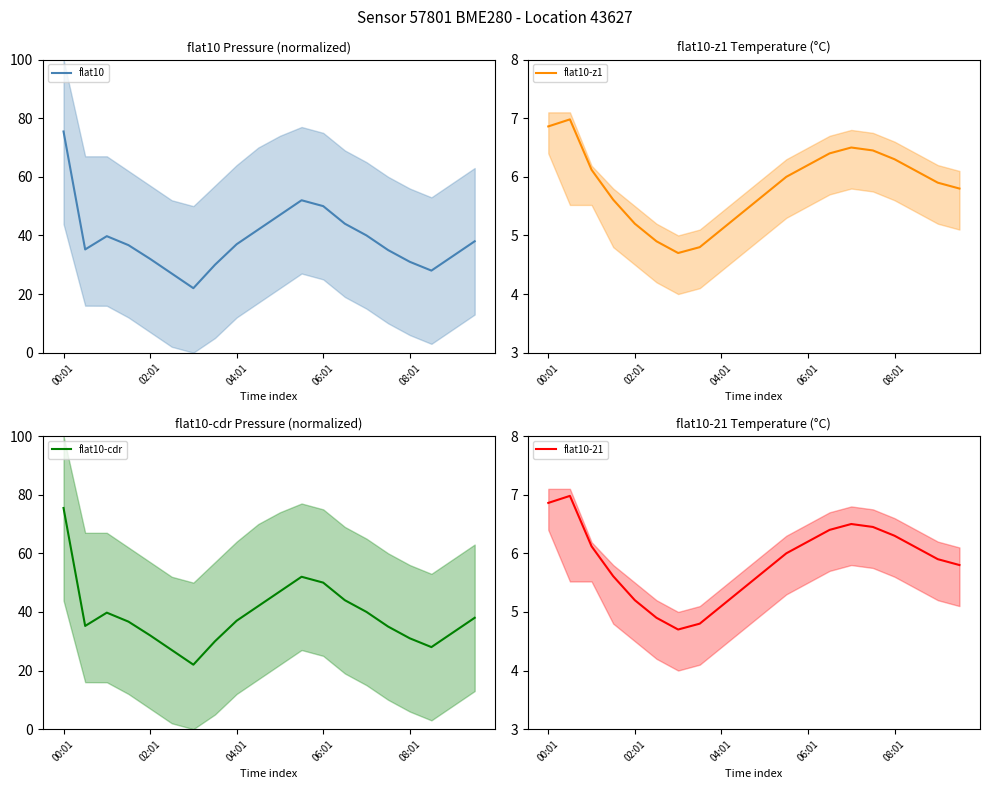

True or false: flat10-z1 has more than 0 interior local peaks.

True